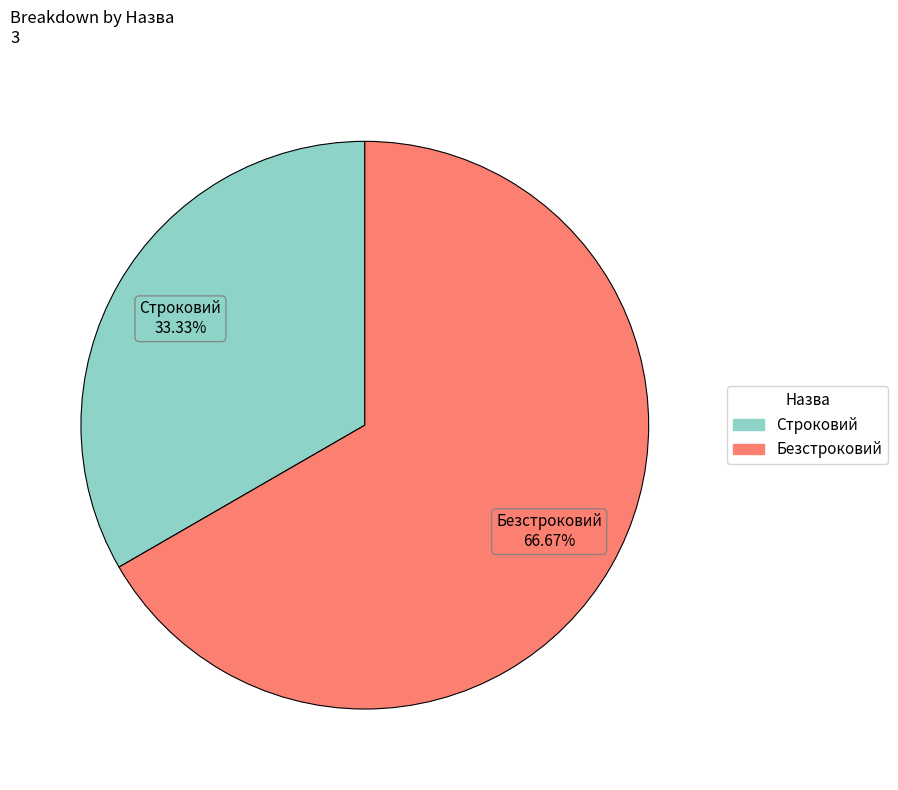

Approximately how many times larger is the value at Безстроковий compared to Строковий?

2.0